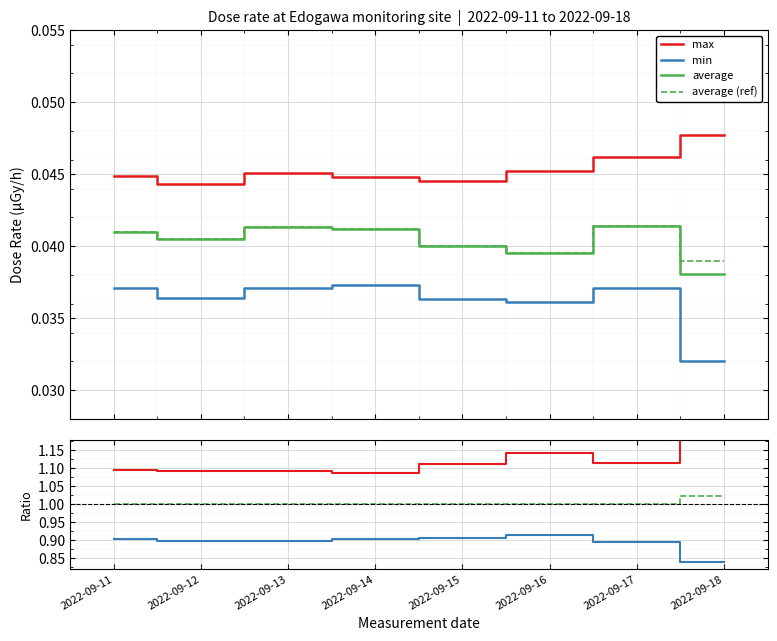

In min, how many points are lower than both neighbors (excluding endpoints)?

2